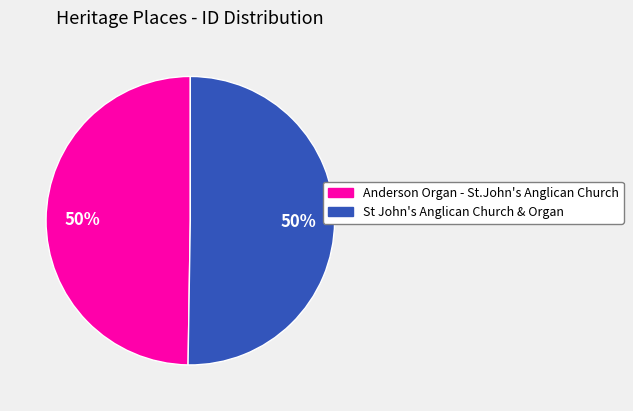

How many slices are in this pie chart?

2